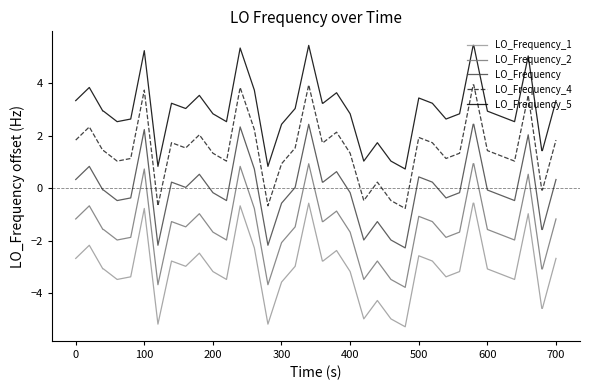

List the series in order of their peak value, highest first.

LO_Frequency_5, LO_Frequency_4, LO_Frequency, LO_Frequency_2, LO_Frequency_1